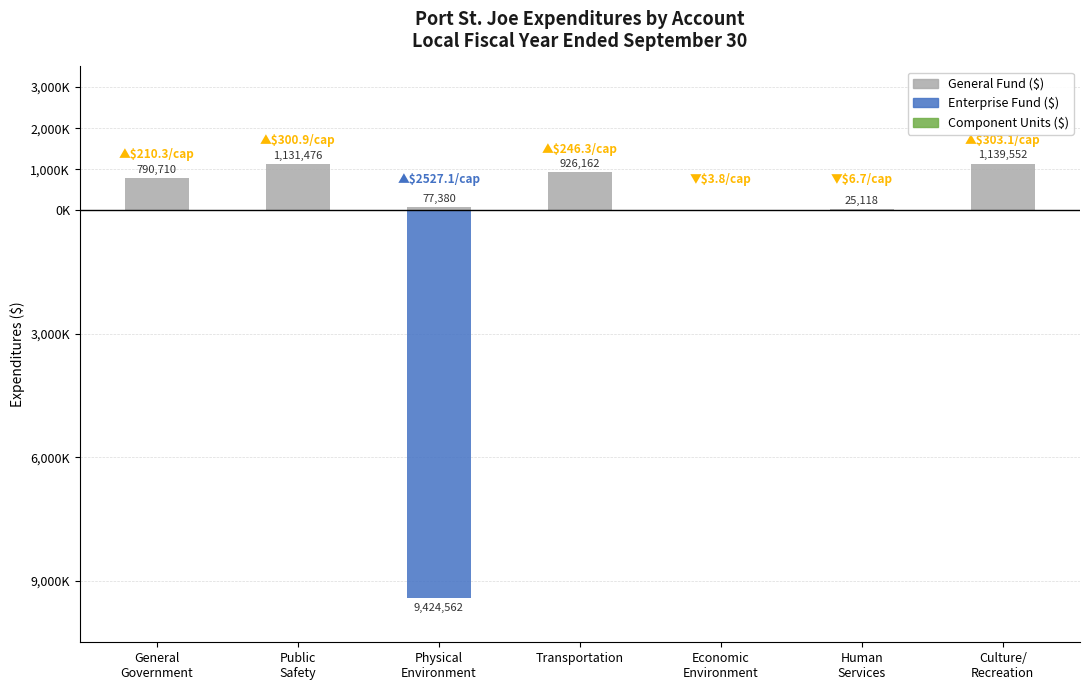

Which series changed the most between Economic
Environment and Human
Services?

General Fund ($)